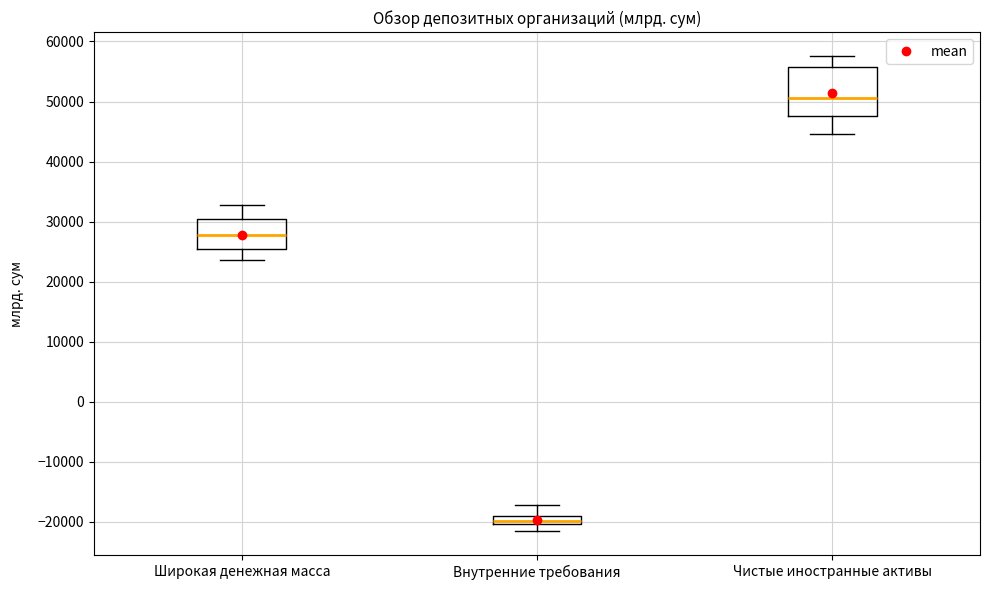

Which box has the highest median line?

Чистые иностранные активы